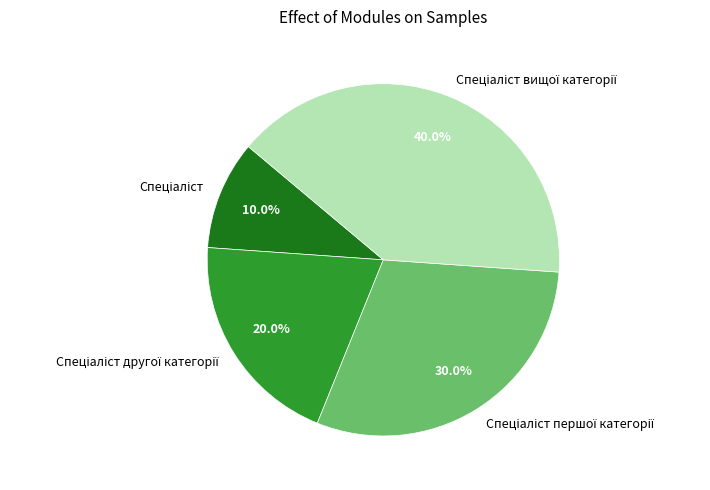

Is there a majority slice in this chart?

No